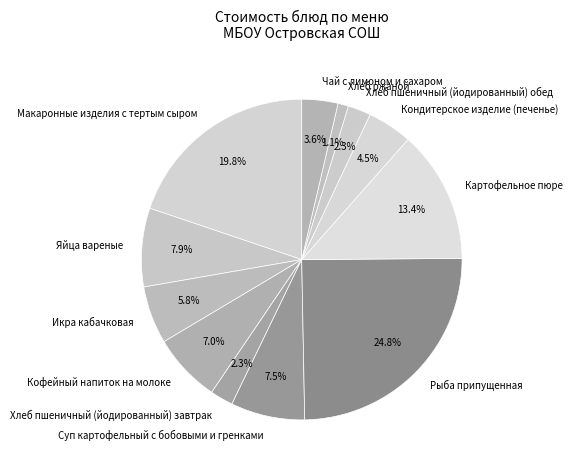

To the nearest percent, what portion does Картофельное пюре represent?

13%